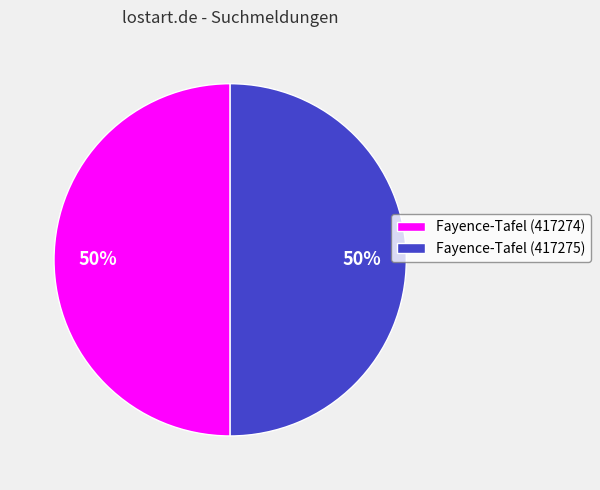

Is it true that Fayence-Tafel (417274) is 43% of the pie?

False